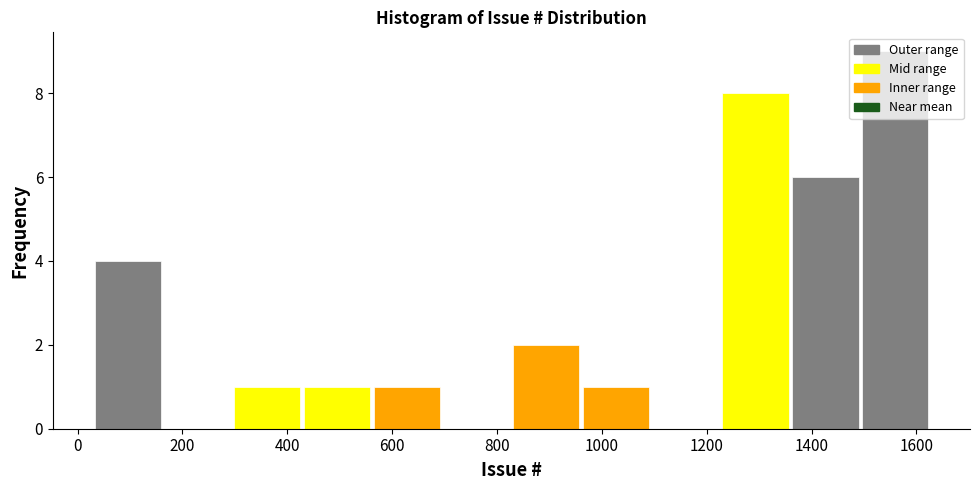

What is the height of the bar covering 300 to 420 on the x-axis? Neither the bar edges nor the heights are printed on the chart, so give them approximately, as read against the axes.

1